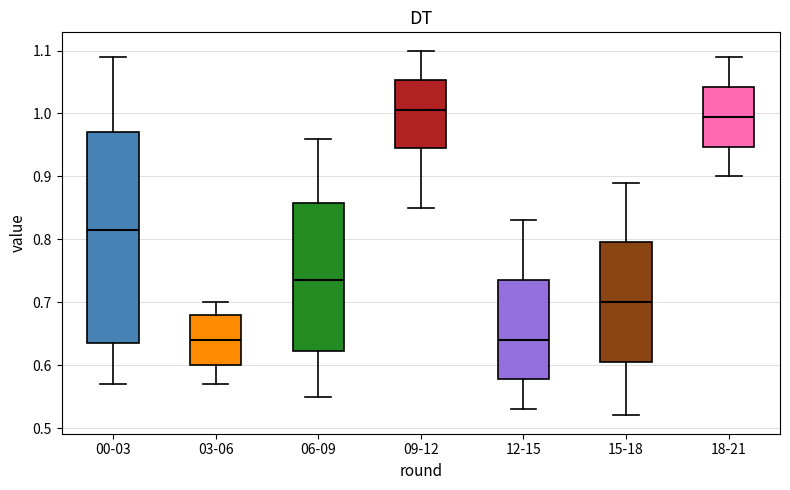

Reading left to right, transcribe this box plot: for each box, give where its median line is, the range the box spans, and where its two whiskers end, as read against the y-axis. The values are not printed on the chart, so give them approximately, as read against the axis.

00-03: median 0.82, box 0.64 to 0.97, whiskers 0.57 to 1.09
03-06: median 0.64, box 0.60 to 0.68, whiskers 0.57 to 0.70
06-09: median 0.74, box 0.62 to 0.86, whiskers 0.55 to 0.96
09-12: median 1.01, box 0.95 to 1.05, whiskers 0.85 to 1.10
12-15: median 0.64, box 0.58 to 0.74, whiskers 0.53 to 0.83
15-18: median 0.70, box 0.61 to 0.80, whiskers 0.52 to 0.89
18-21: median 1.00, box 0.95 to 1.04, whiskers 0.90 to 1.09